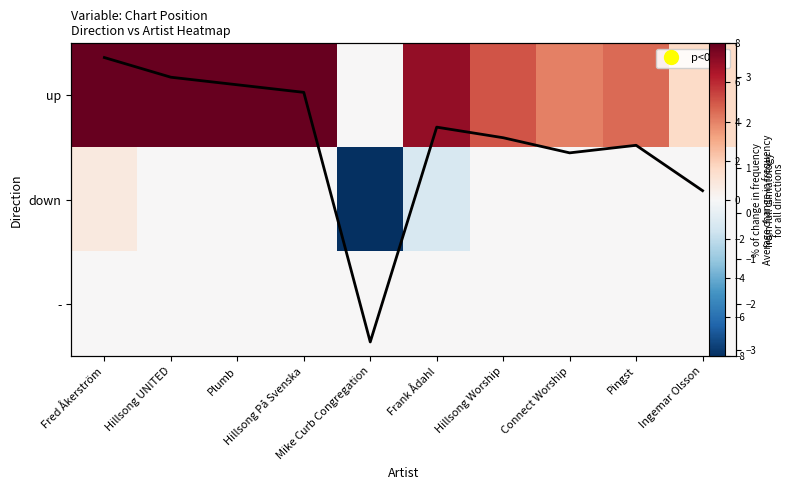

What is the spread (max minus min) of values at Ingemar Olsson?

1.5